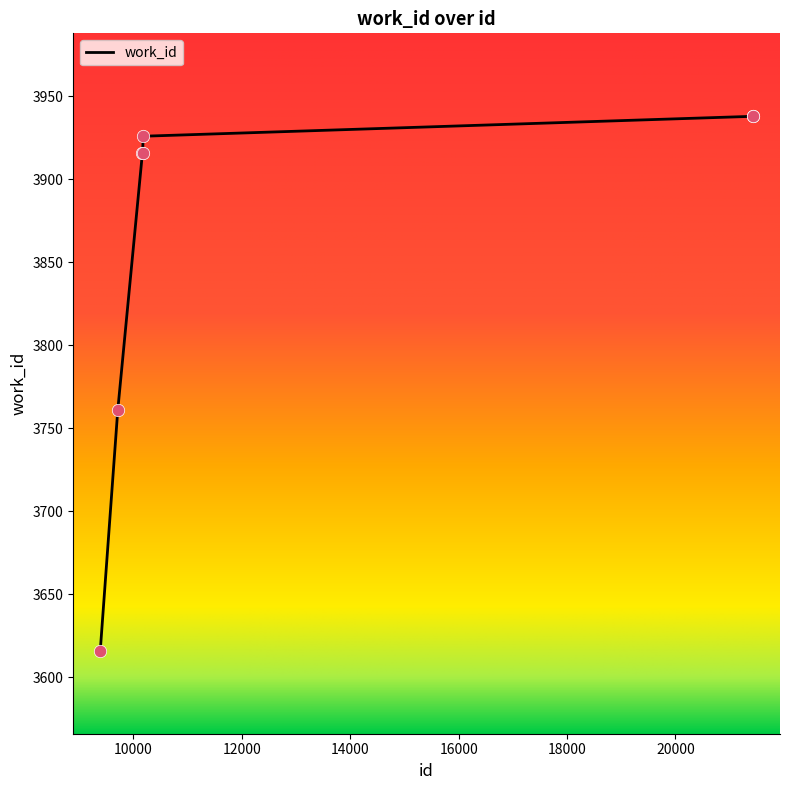

Which has a higher value, 9389 or 10180?

10180